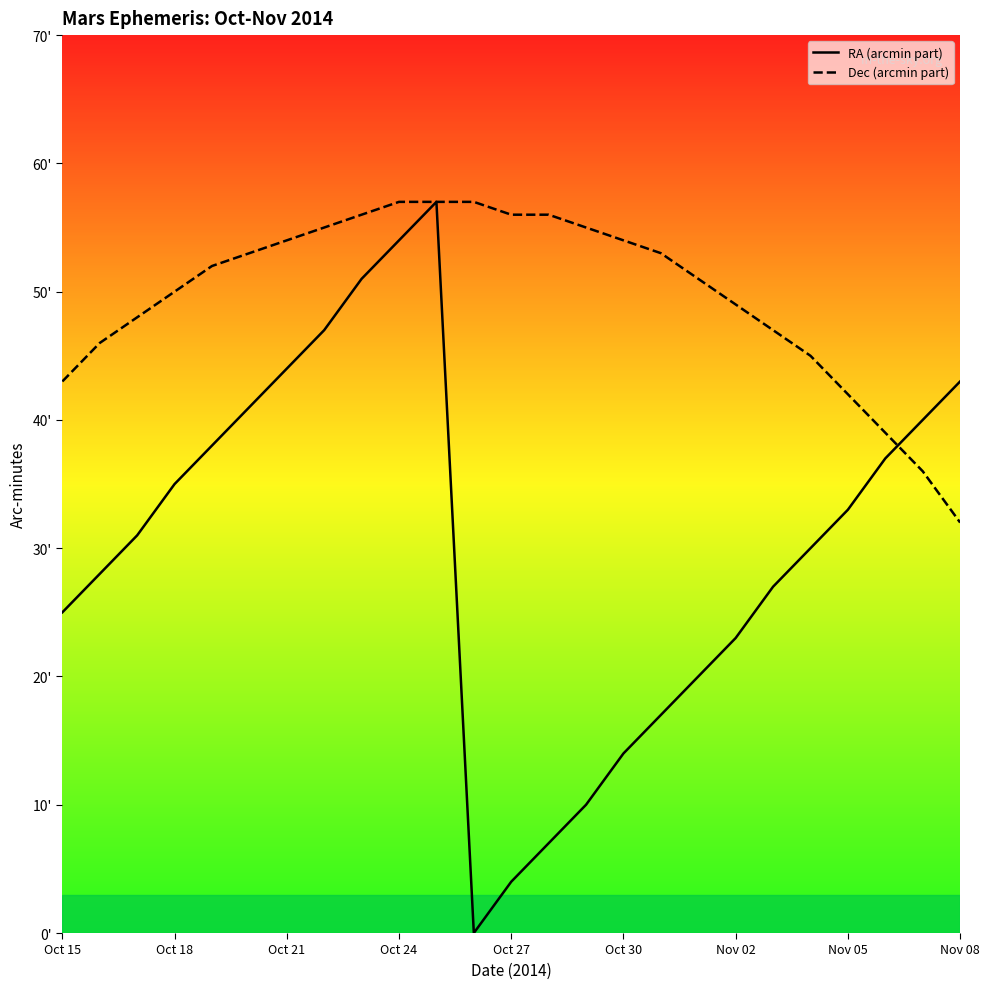

How many lines are shown in the chart?

2